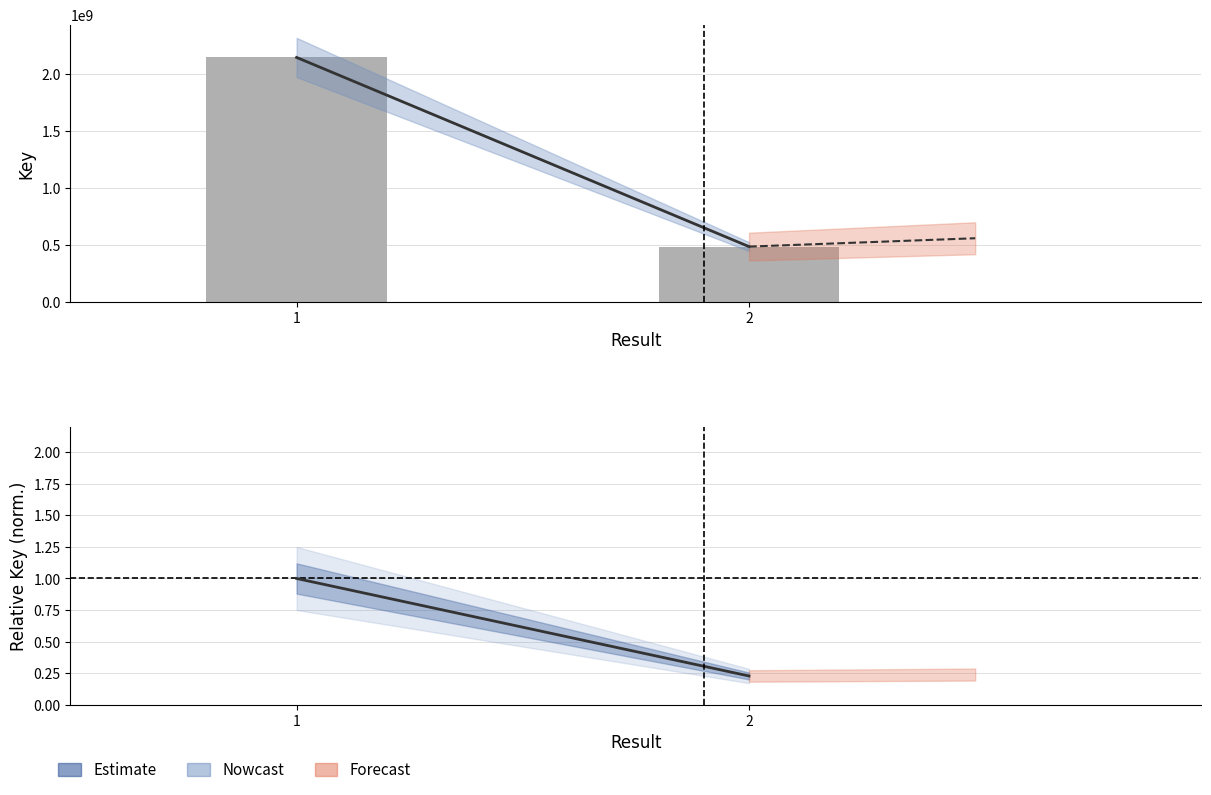

Between 1 and 2, which series saw the biggest shift?

Estimate